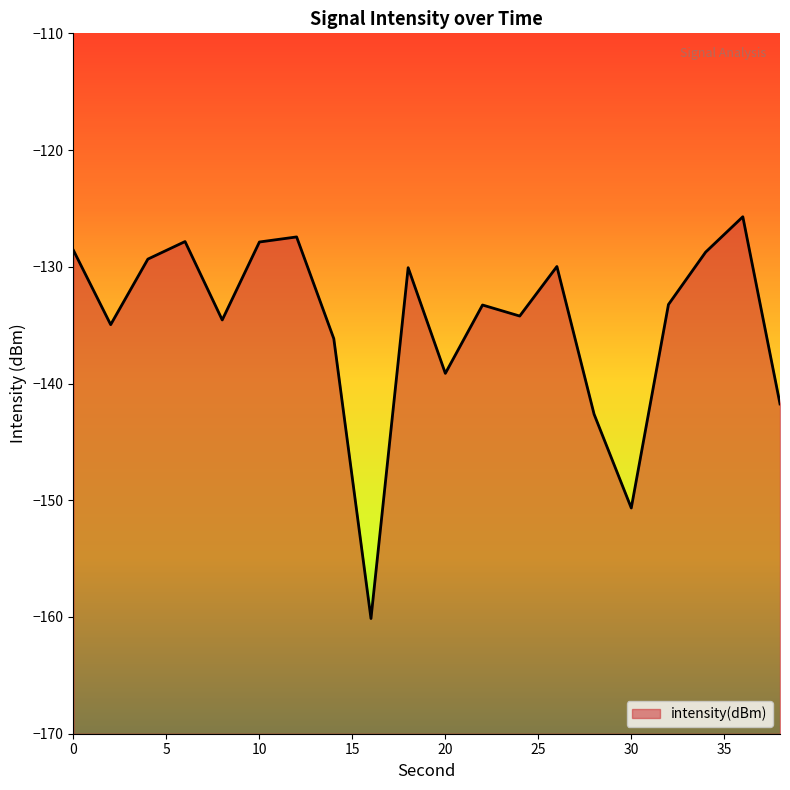

Is it true that the value at 24 is -134.2?

True